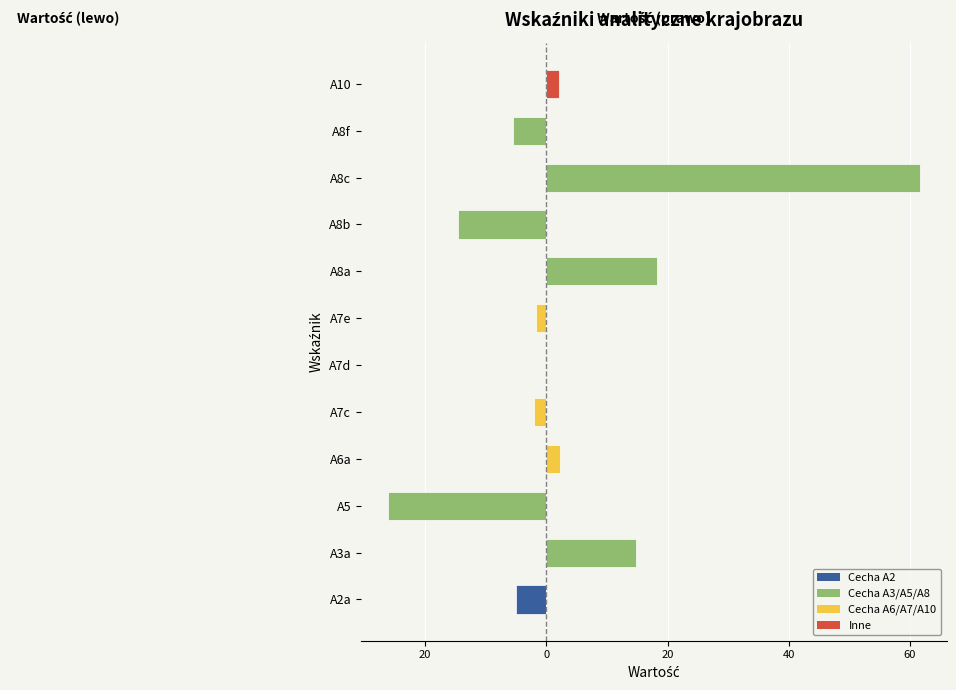

What is the smallest value displayed?

-26.2